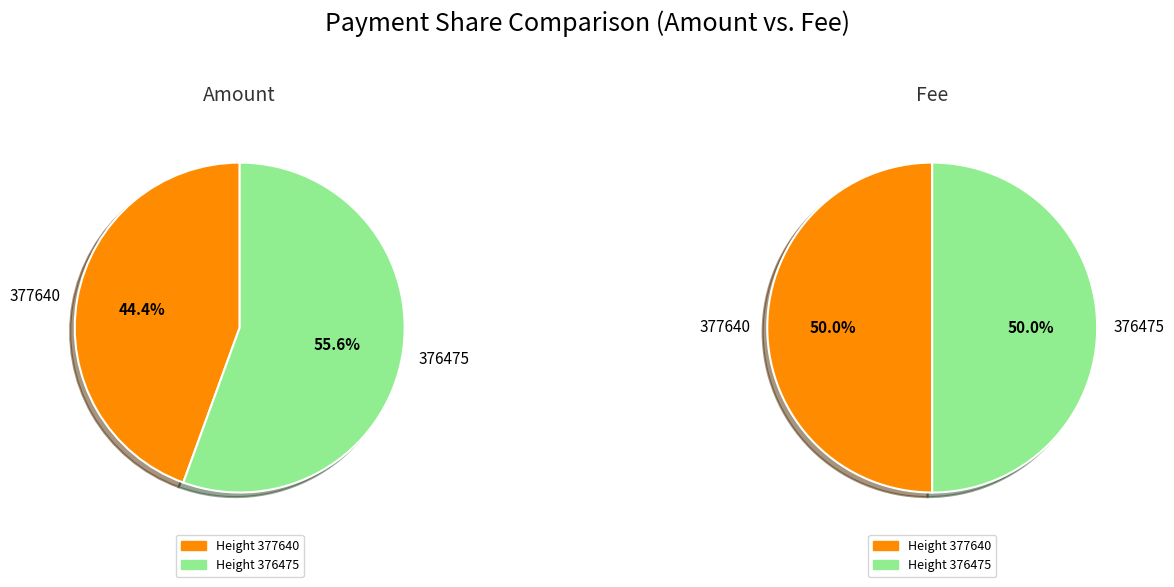

Which slice represents more than half of the pie?

376475